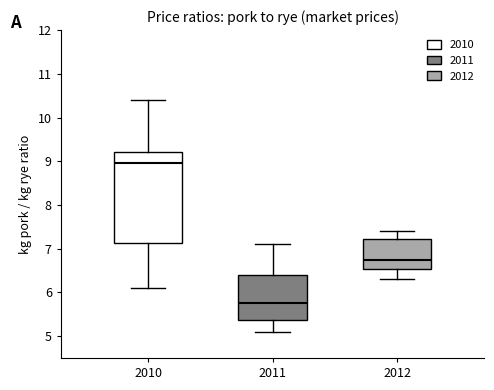

Which box's median line is the highest?

2010